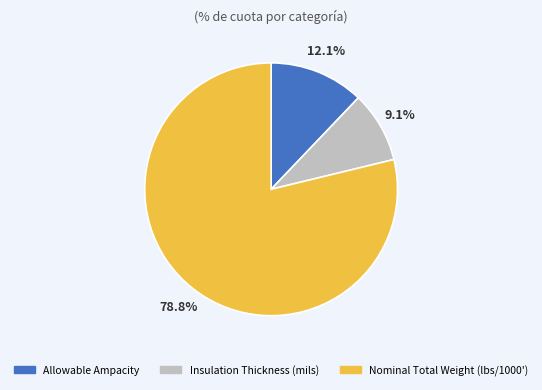

How many segments does this pie chart have?

3